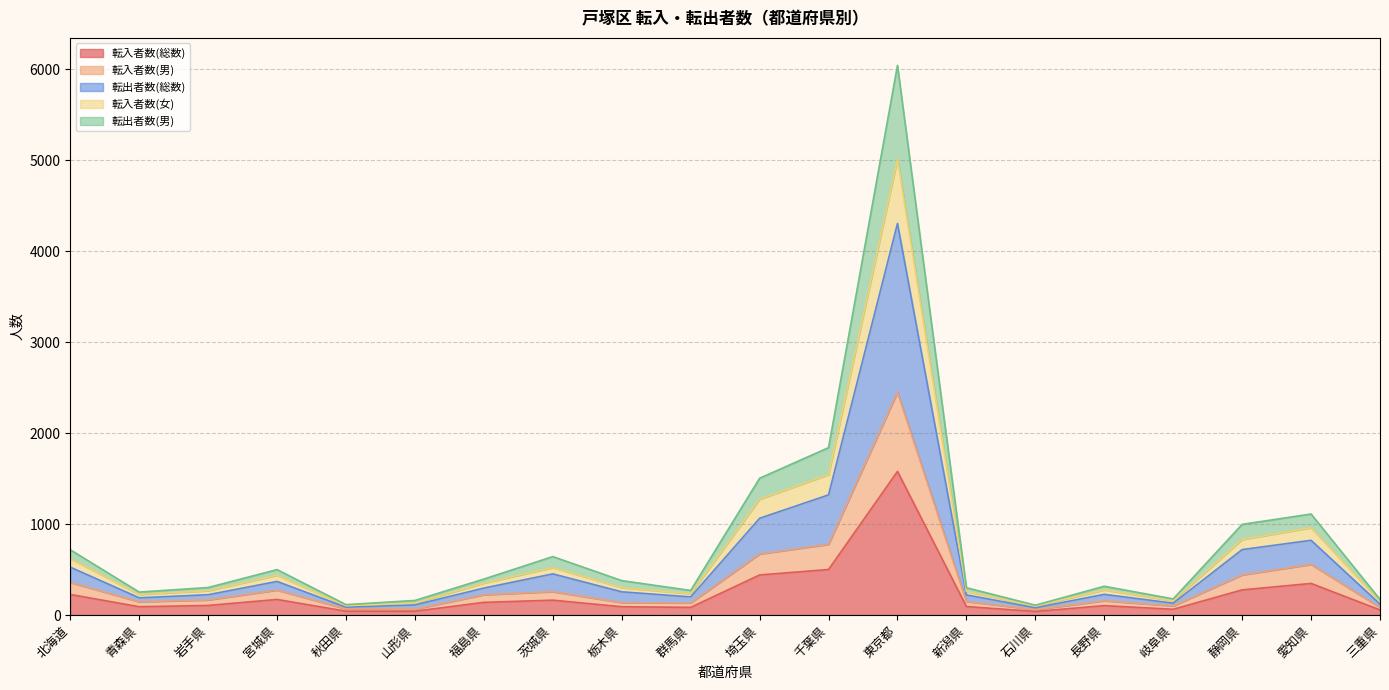

At which category is the sum across all series the highest?

東京都